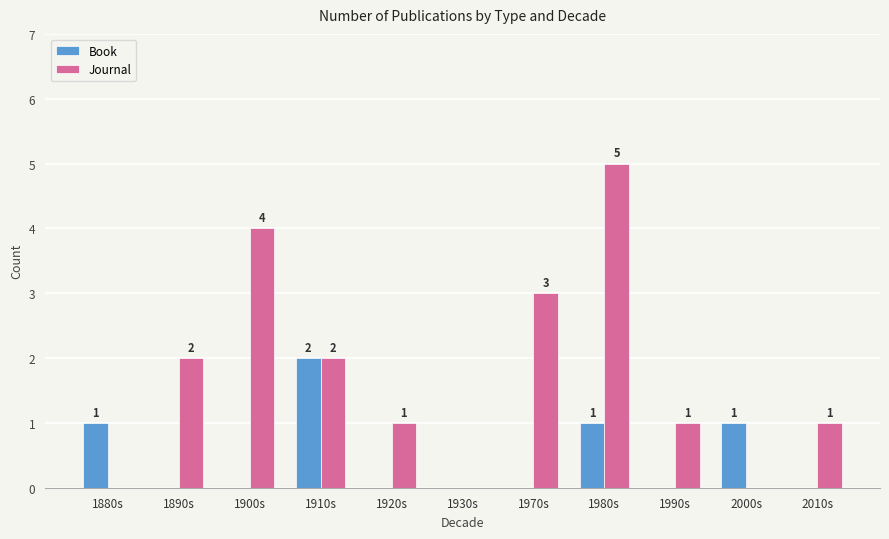

Reading left to right, extract all data points from this chart.

Book: 1880s=1	1890s=0	1900s=0	1910s=2	1920s=0	1930s=0	1970s=0	1980s=1	1990s=0	2000s=1	2010s=0
Journal: 1880s=0	1890s=2	1900s=4	1910s=2	1920s=1	1930s=0	1970s=3	1980s=5	1990s=1	2000s=0	2010s=1